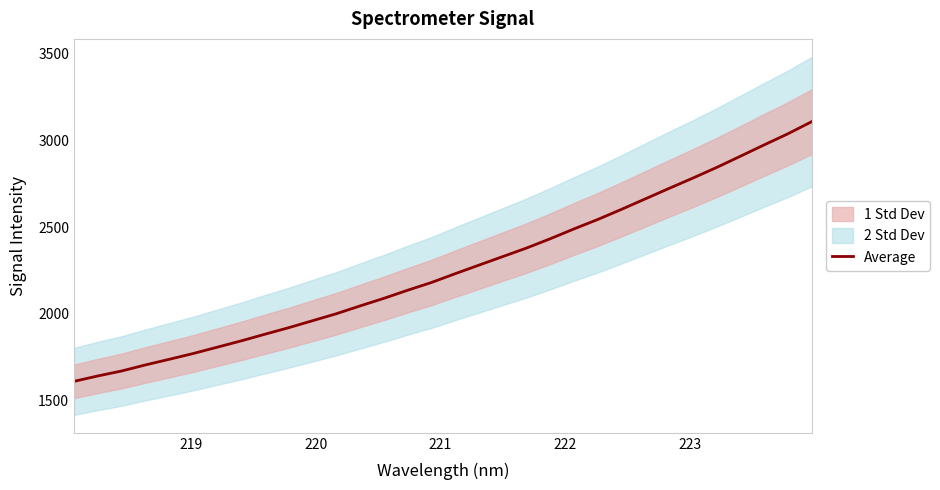

True or false: the data has more than 1 interior local peaks.

False